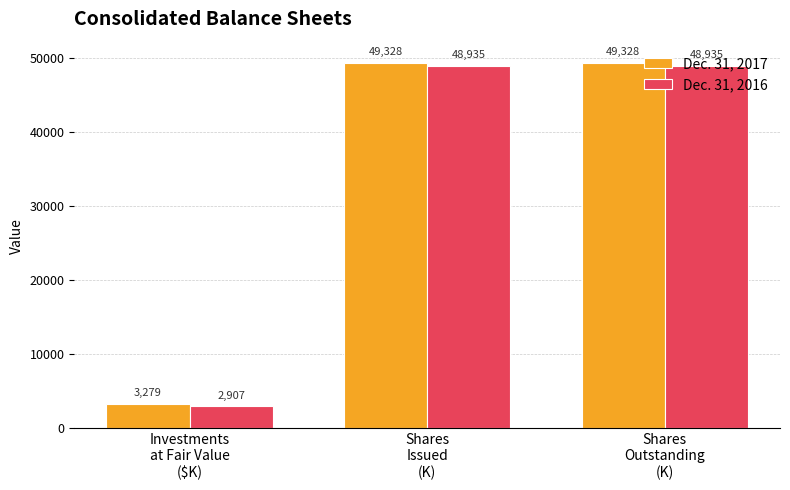

What is the difference between the maximum and minimum values in the Dec. 31, 2017 series?

46049